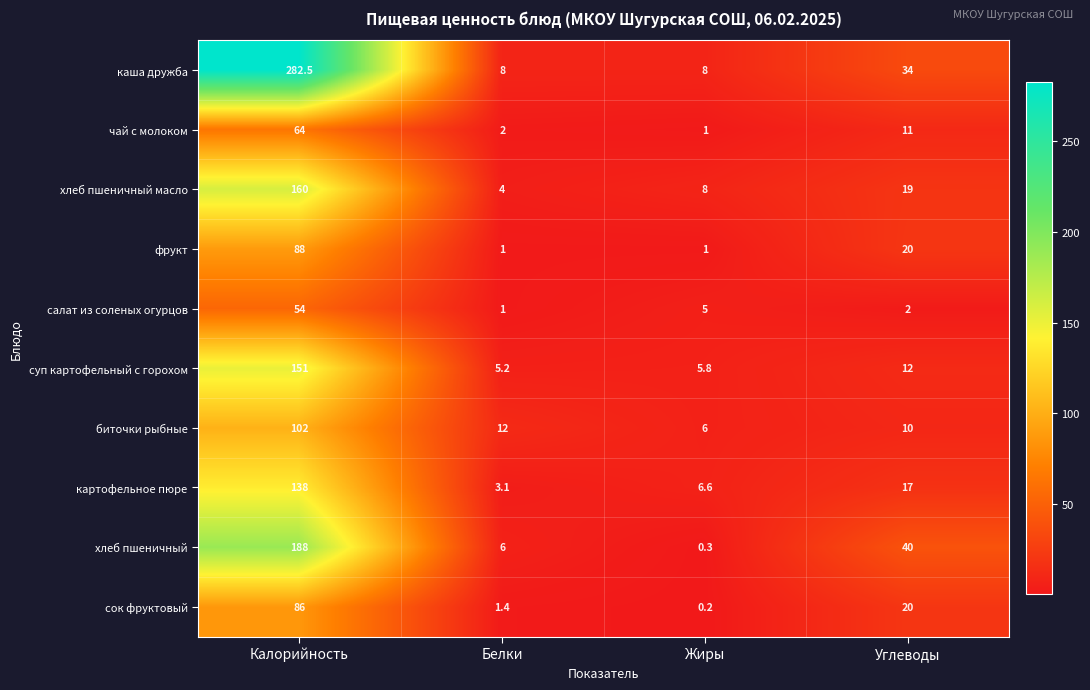

List the series in order of their peak value, highest first.

каша дружба, хлеб пшеничный, хлеб пшеничный масло, суп картофельный с горохом, картофельное пюре, биточки рыбные, фрукт, сок фруктовый, чай с молоком, салат из соленых огурцов